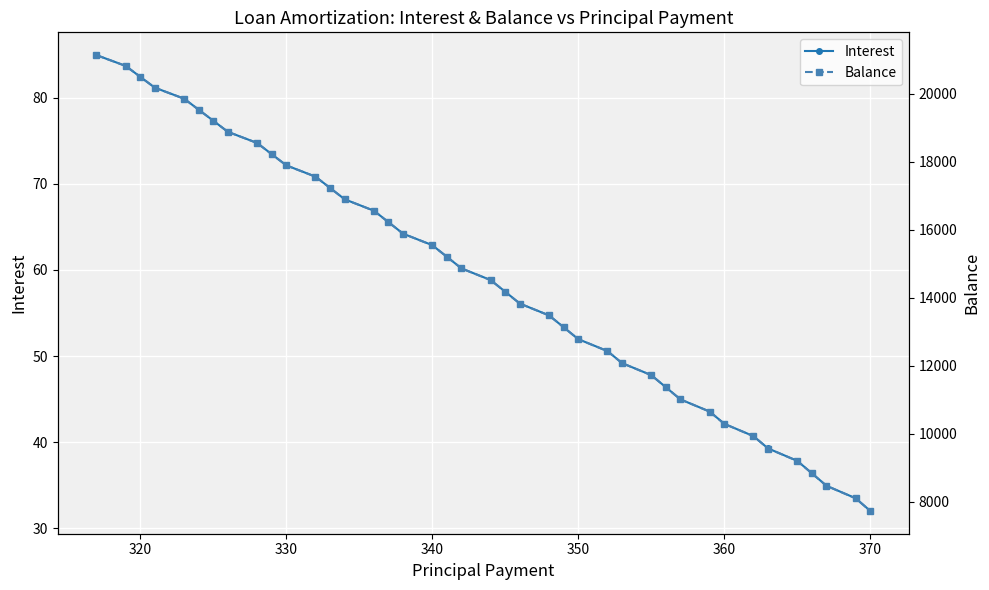

How many series are shown in this chart?

2